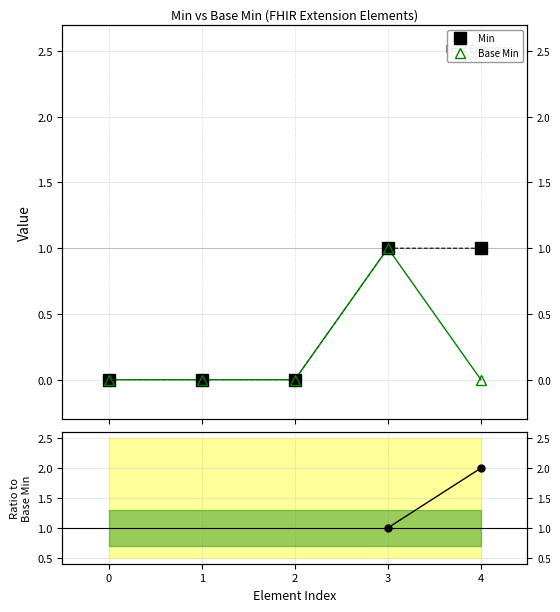

How many lines are shown in the chart?

3